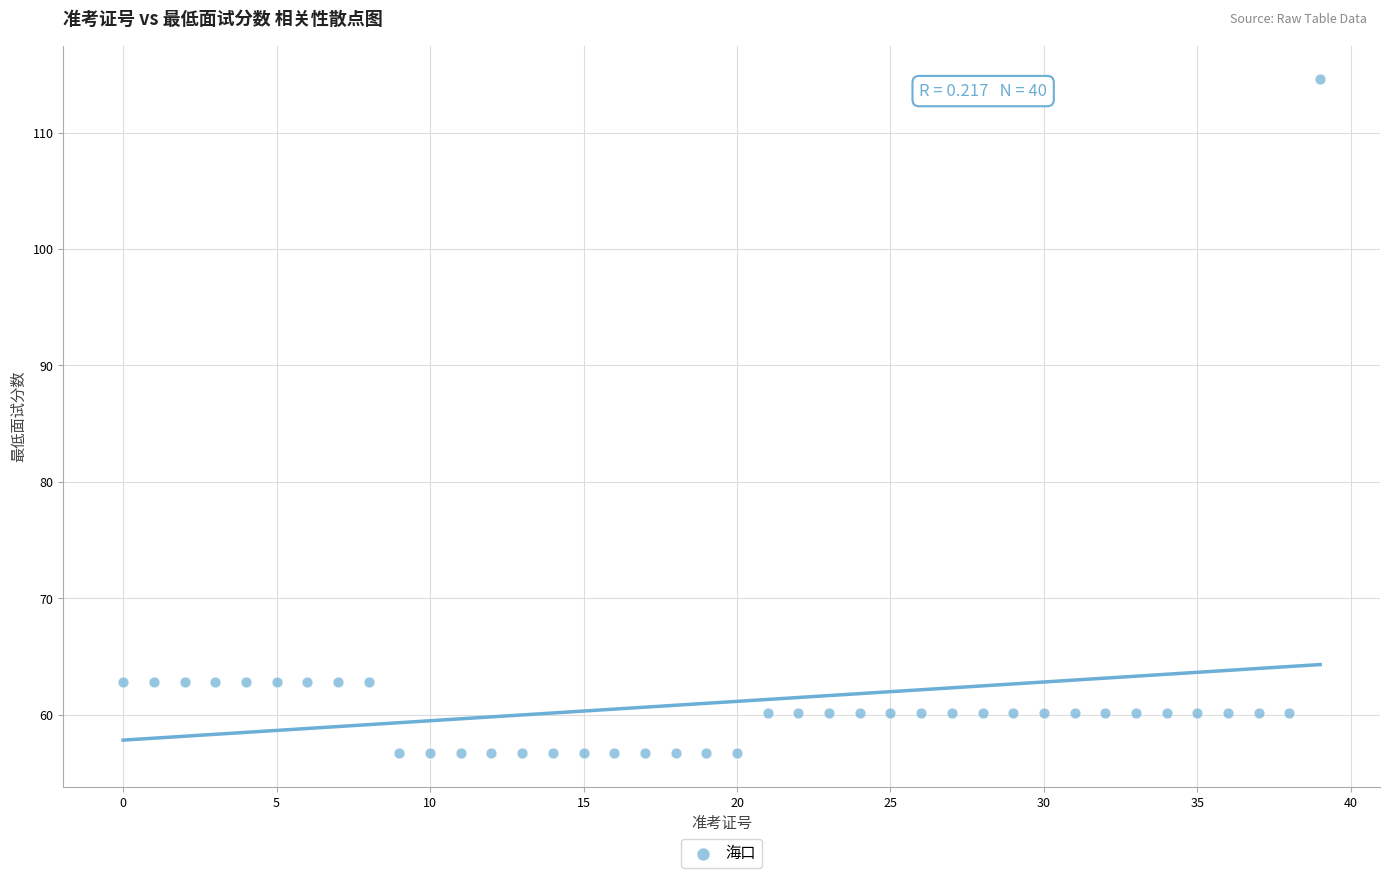

What is the range of Y values (max minus min)?

57.9